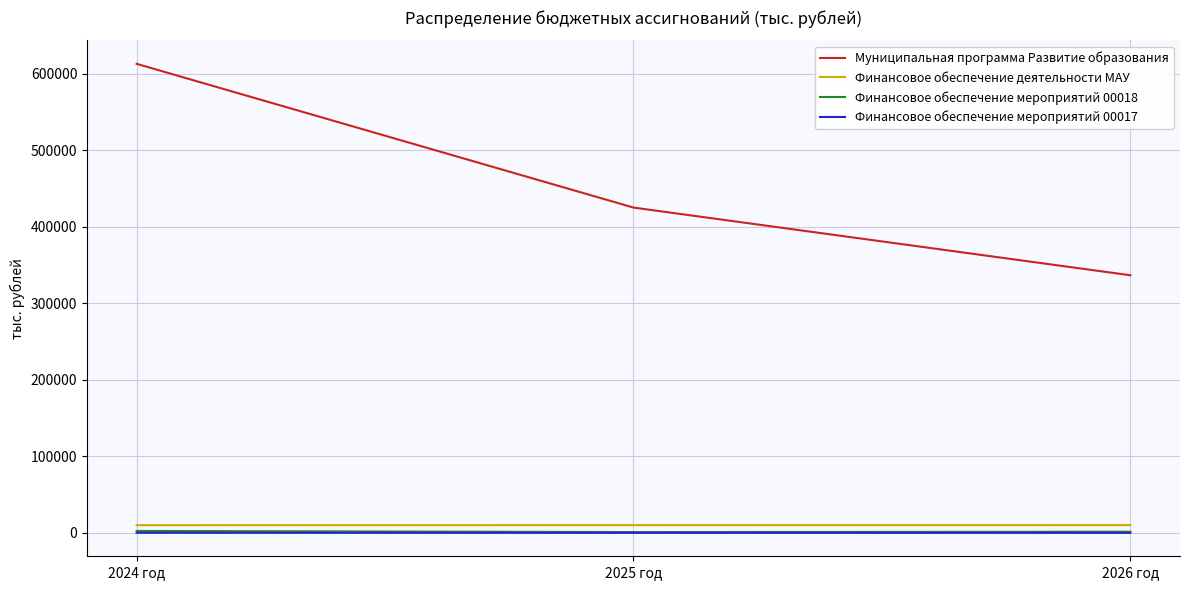

Between 2024 год and 2025 год, which series saw the biggest shift?

Муниципальная программа Развитие образования